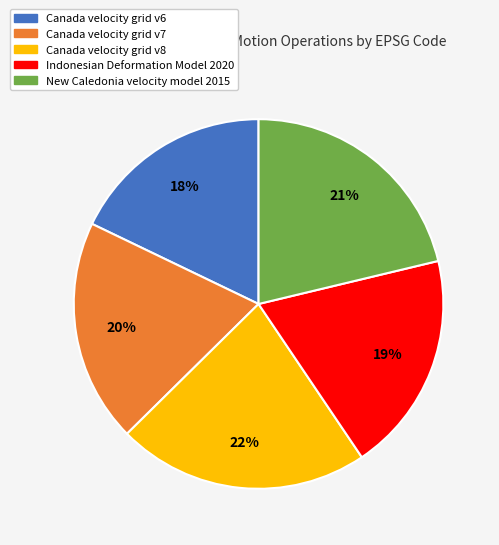

To the nearest percent, what is the difference between the New Caledonia velocity model 2015 and Indonesian Deformation Model 2020 slice percentages?

2%